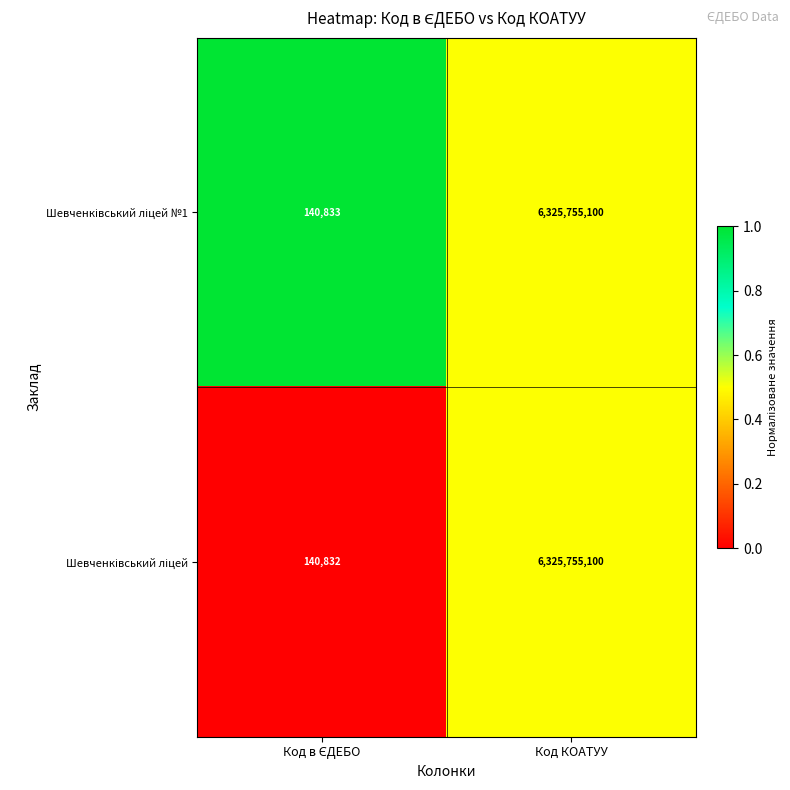

What is the smallest value displayed?

140832